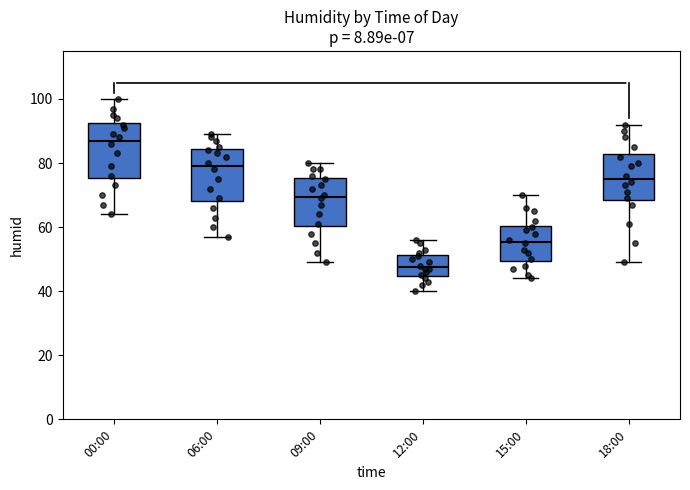

Which box's median line is the lowest?

12:00